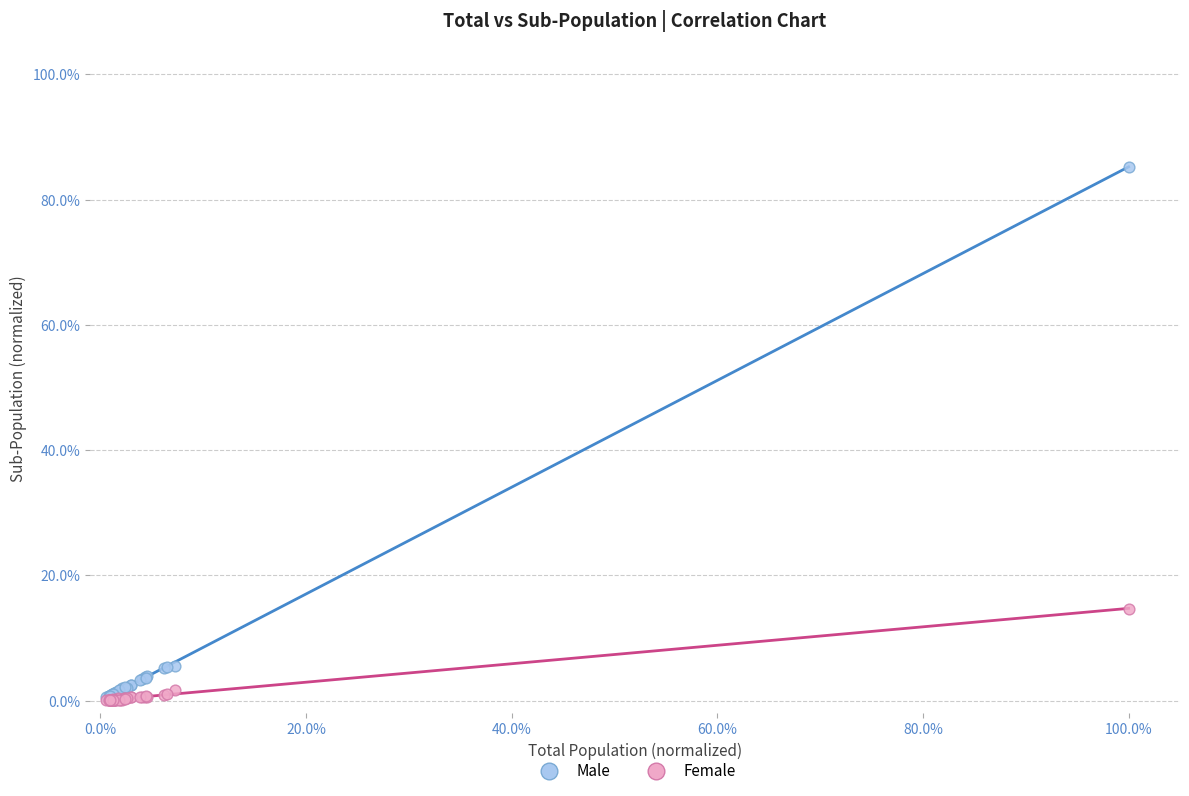

What are all the series names shown in the legend?

Male, Female